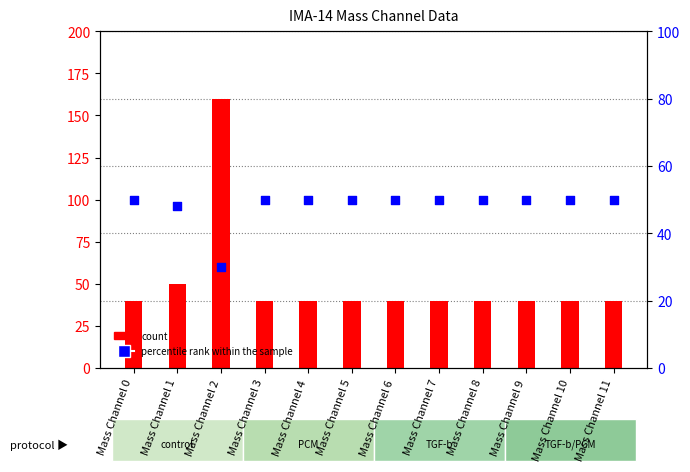

At which category is the sum across all series the highest?

Mass Channel 2